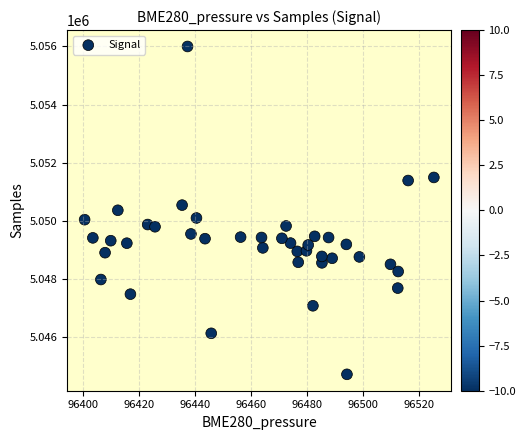

What is the range of Y values (max minus min)?

11263